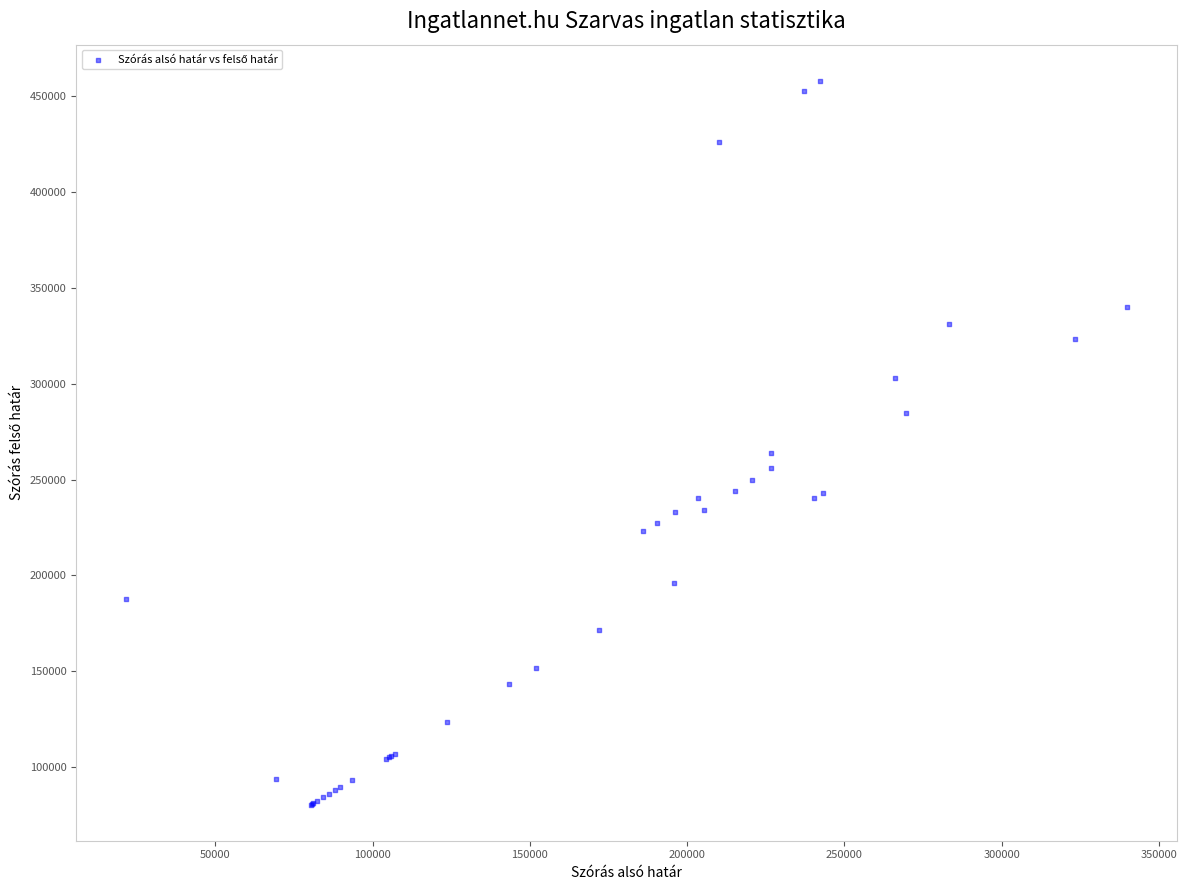

What Y value in the scatter plot is closest to 269274?

263690